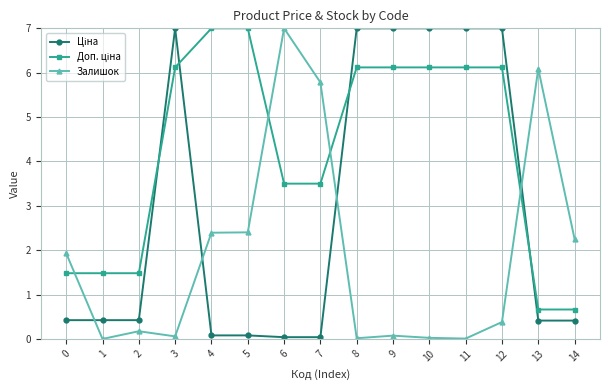

Is this an area chart (filled region under the line)?

No